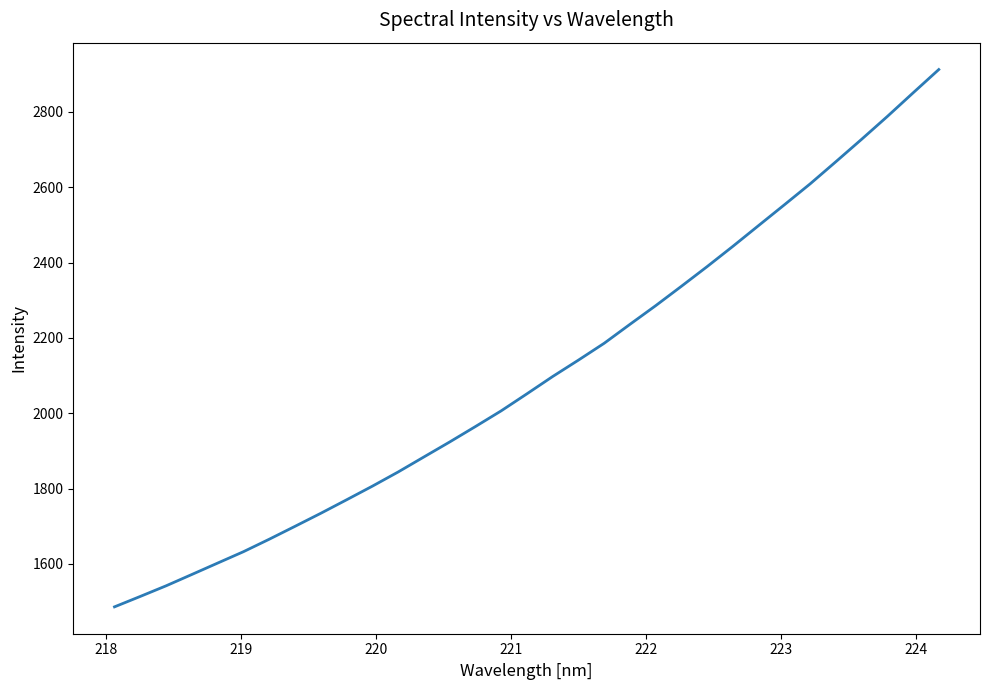

What is the smallest value displayed?

1486.0